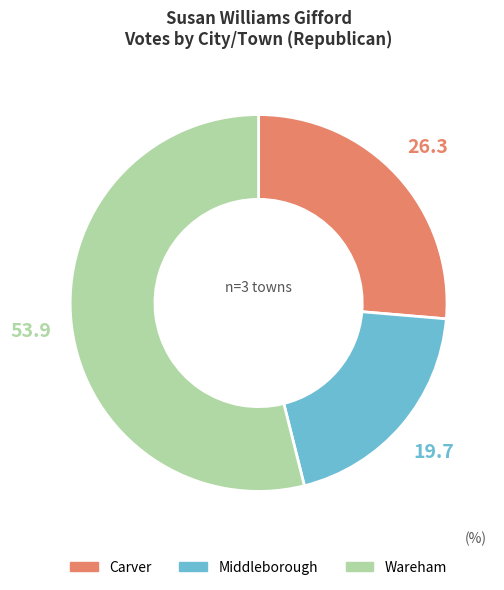

Does any single category account for the majority?

Yes